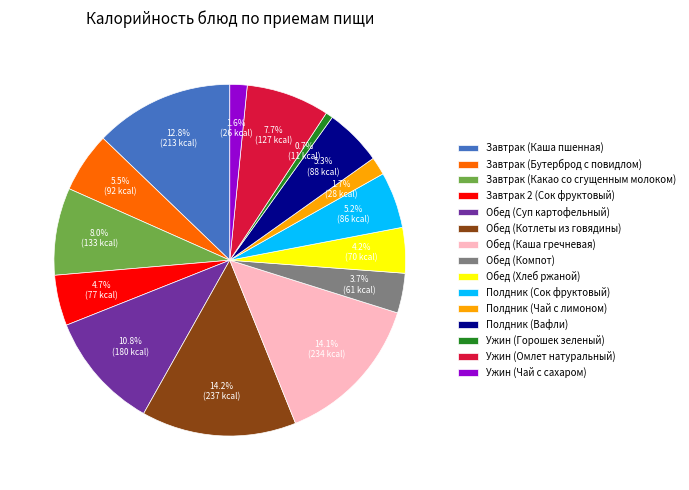

What percentage is the Полдник (Сок фруктовый) slice, to the nearest percent?

5%